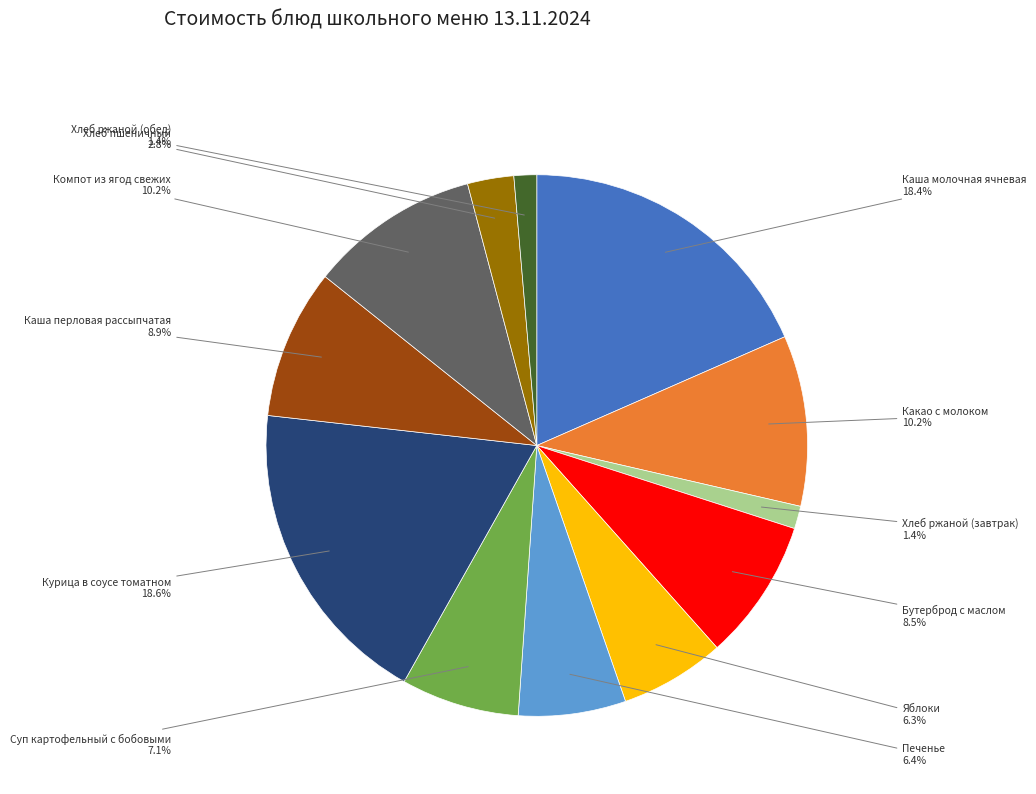

Is there any slice that represents more than half of the pie?

No